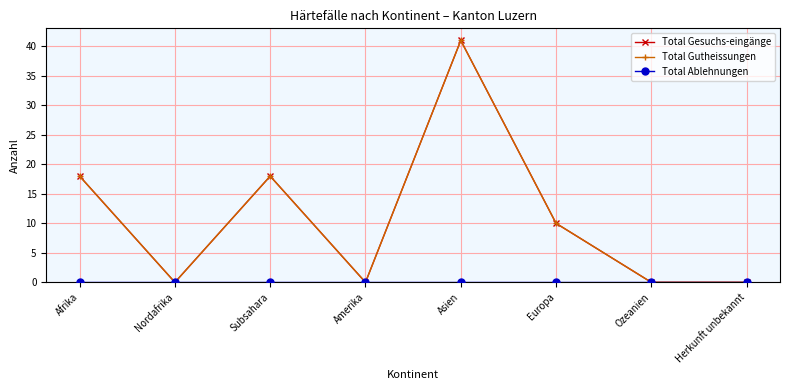

Is this an area chart (filled region under the line)?

No